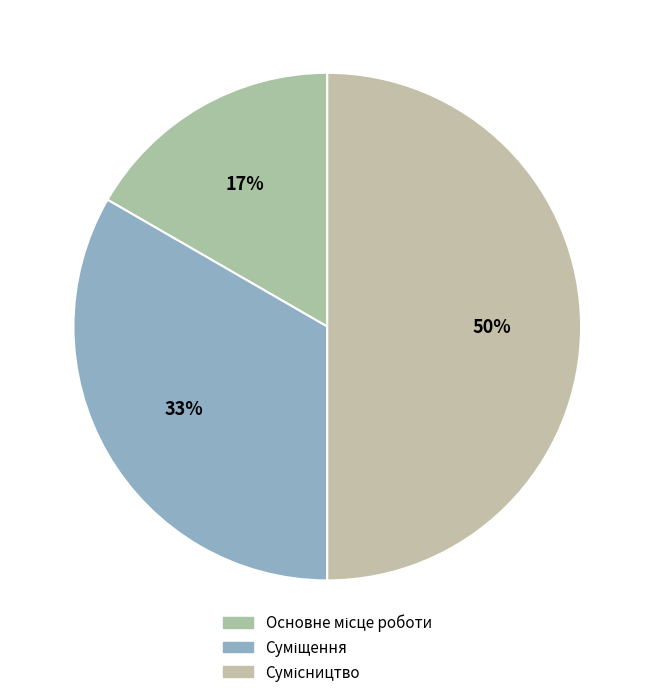

Is there any slice that represents more than half of the pie?

No